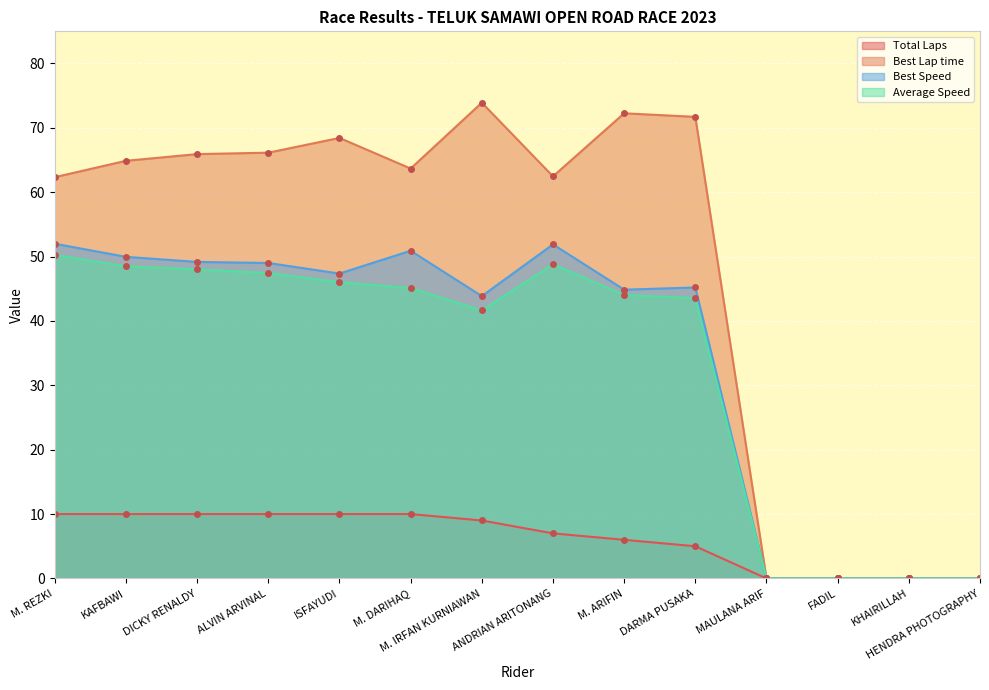

Between ALVIN ARVINAL and M. ARIFIN, which is larger?

ALVIN ARVINAL